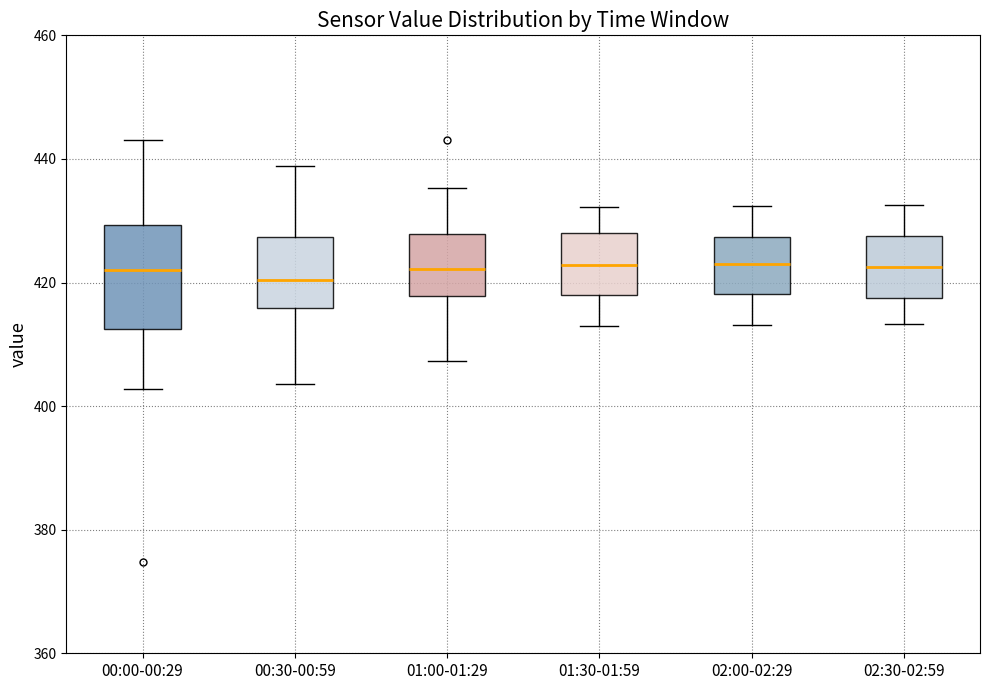

Where is the lower edge of the box for 01:00-01:29 on the y-axis? The values are not printed on the chart, so give them approximately, as read against the axis.

418